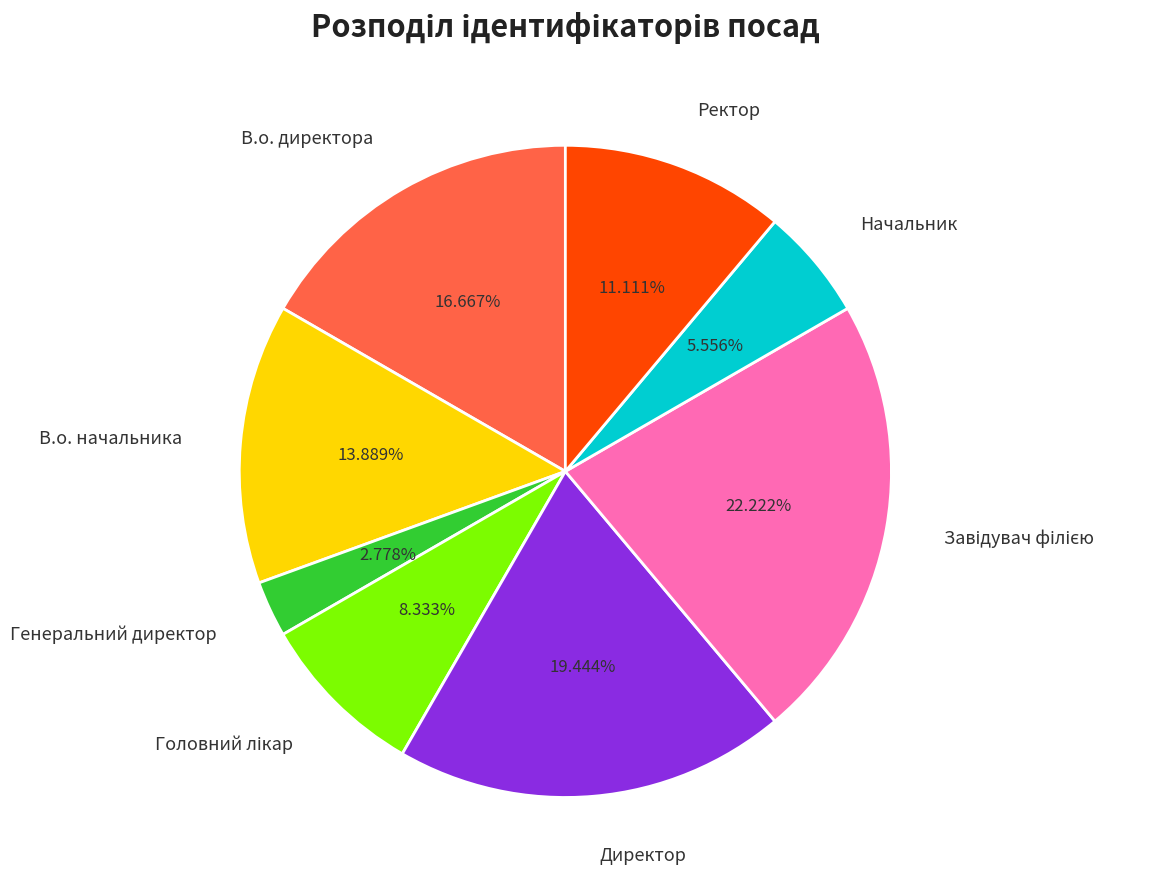

Count the number of slices in the pie.

8